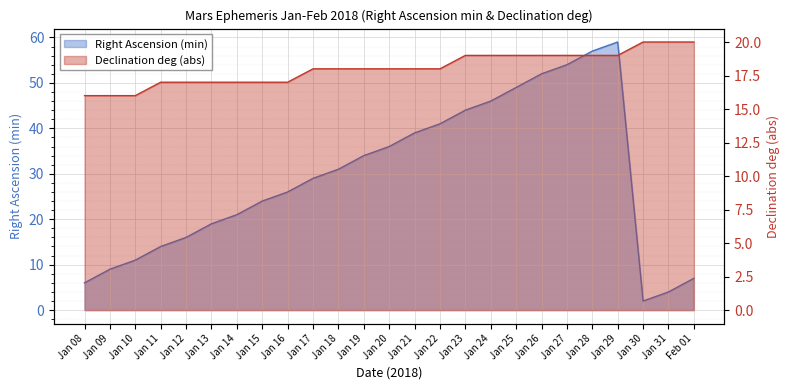

Reading right to left, transcribe all the data shown in this chart.

Right Ascension (min): Feb 01=7	Jan 31=4	Jan 30=2	Jan 29=59	Jan 28=57	Jan 27=54	Jan 26=52	Jan 25=49	Jan 24=46	Jan 23=44	Jan 22=41	Jan 21=39	Jan 20=36	Jan 19=34	Jan 18=31	Jan 17=29	Jan 16=26	Jan 15=24	Jan 14=21	Jan 13=19	Jan 12=16	Jan 11=14	Jan 10=11	Jan 09=9	Jan 08=6
Declination (deg abs): Feb 01=20	Jan 31=20	Jan 30=20	Jan 29=19	Jan 28=19	Jan 27=19	Jan 26=19	Jan 25=19	Jan 24=19	Jan 23=19	Jan 22=18	Jan 21=18	Jan 20=18	Jan 19=18	Jan 18=18	Jan 17=18	Jan 16=17	Jan 15=17	Jan 14=17	Jan 13=17	Jan 12=17	Jan 11=17	Jan 10=16	Jan 09=16	Jan 08=16